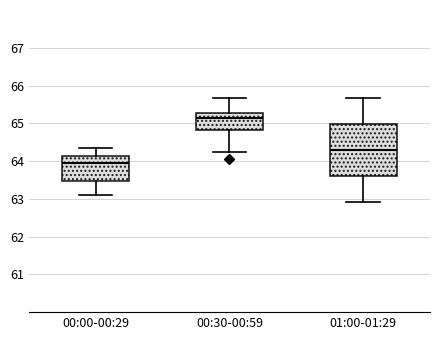

Reading left to right, read every box against the y-axis: the position of its median line, the range the box covers, and the ends of its whiskers. The values are not printed on the chart, so give them approximately, as read against the axis.

00:00-00:29: median 64.0, box 63.5 to 64.1, whiskers 63.1 to 64.3
00:30-00:59: median 65.1, box 64.8 to 65.3, whiskers 64.2 to 65.7
01:00-01:29: median 64.3, box 63.6 to 65.0, whiskers 62.9 to 65.7